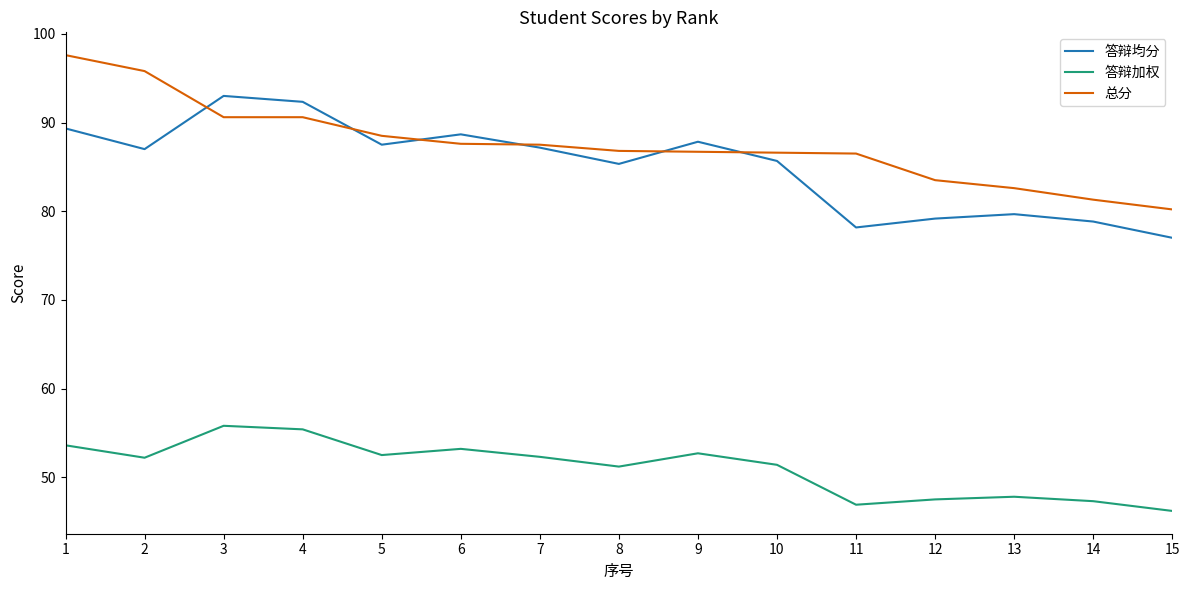

List the series in order of their peak value, lowest first.

答辩加权, 答辩均分, 总分